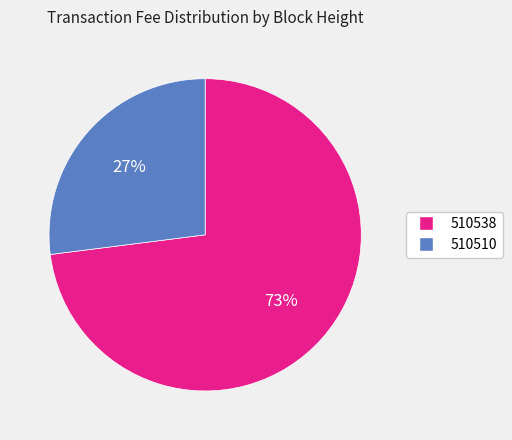

Which slice represents more than half of the pie?

510538